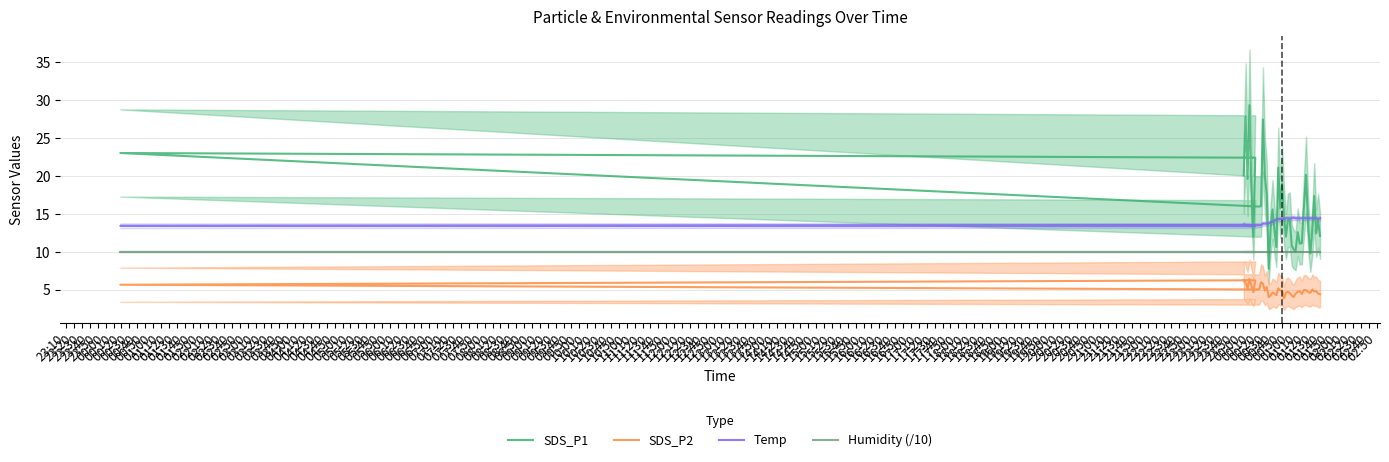

How many values in the SDS_P1 series are below 14?

17